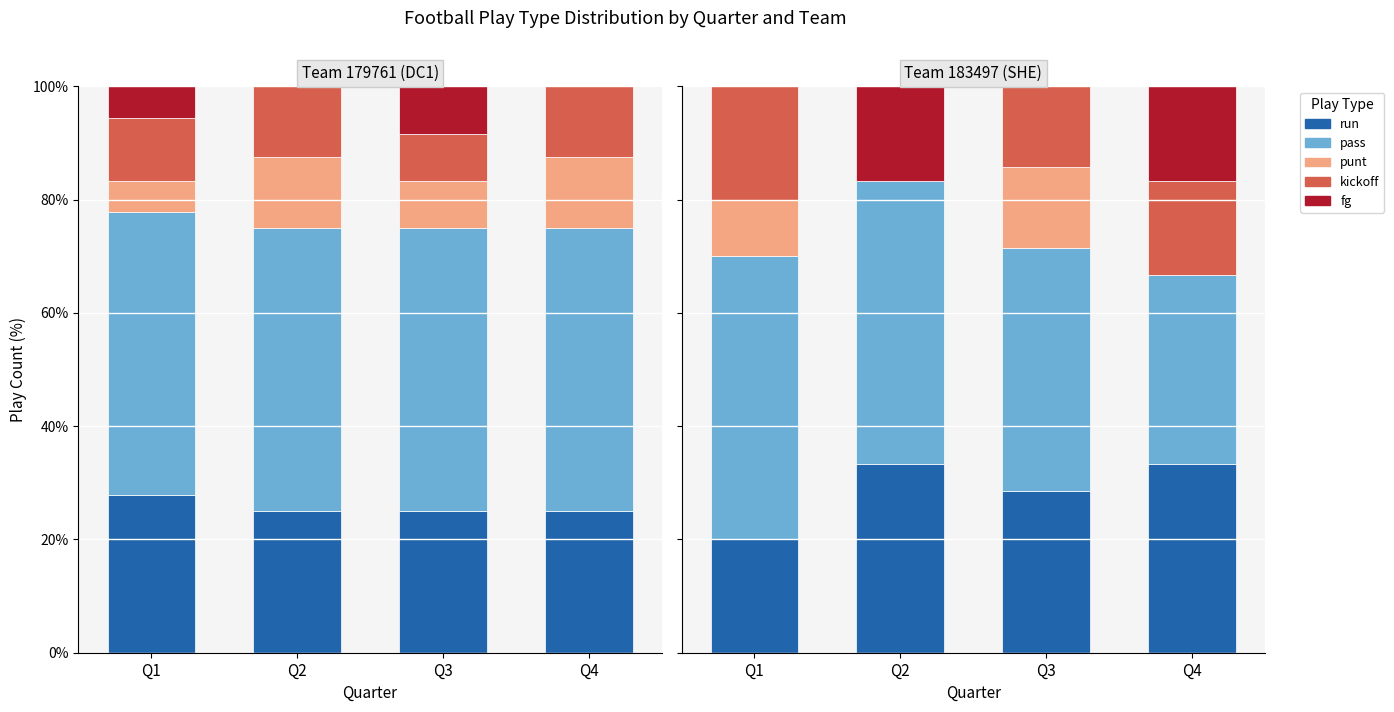

Which series has the largest range (max minus min)?

kickoff